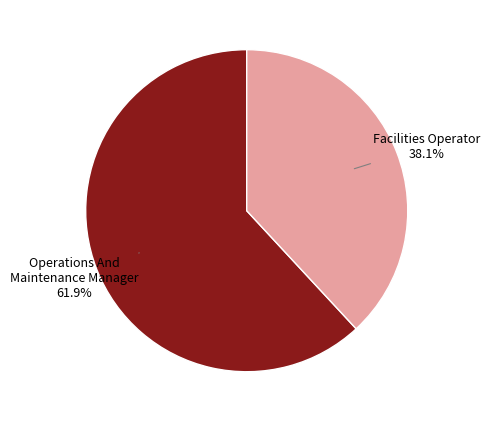

What percentage is NOT represented by Operations And Maintenance Manager?

38.1%